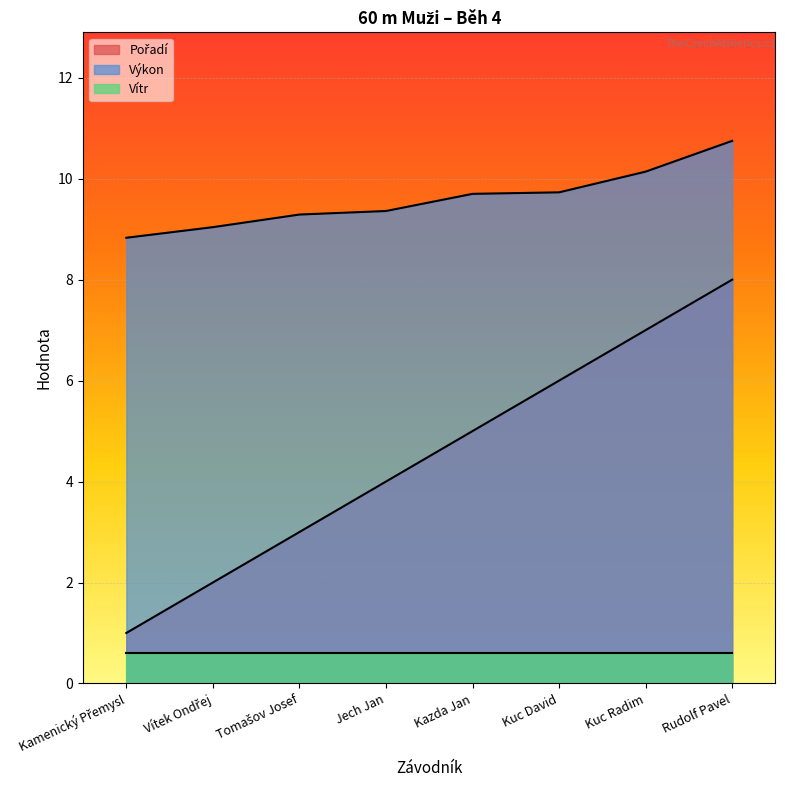

What is the sum of all Pořadí values?

36.0